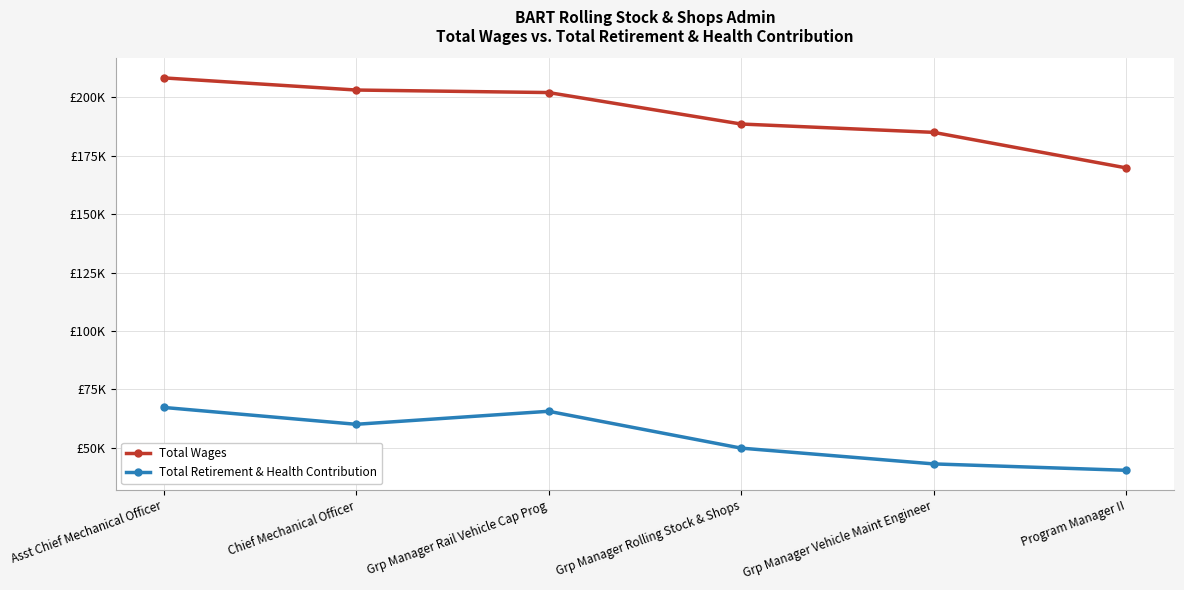

Between Chief Mechanical Officer and Grp Manager Rolling Stock & Shops, which series saw the biggest shift?

Total Wages